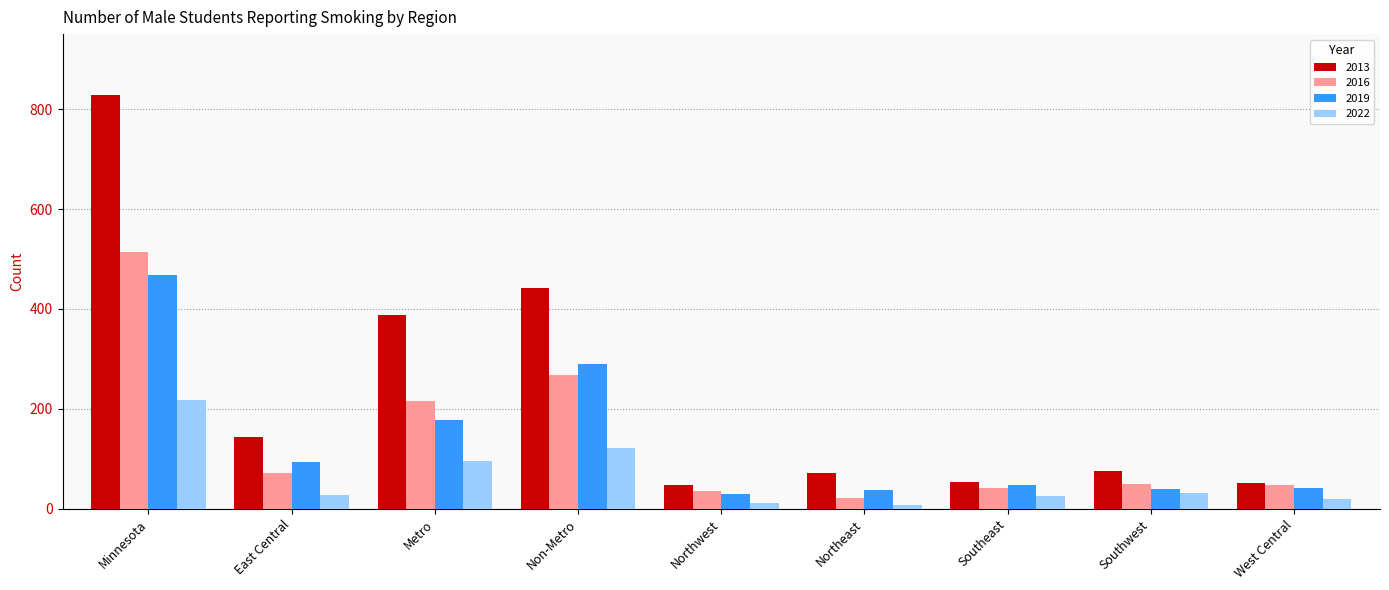

The value of 2016 at Metro is 216. True or false?

True